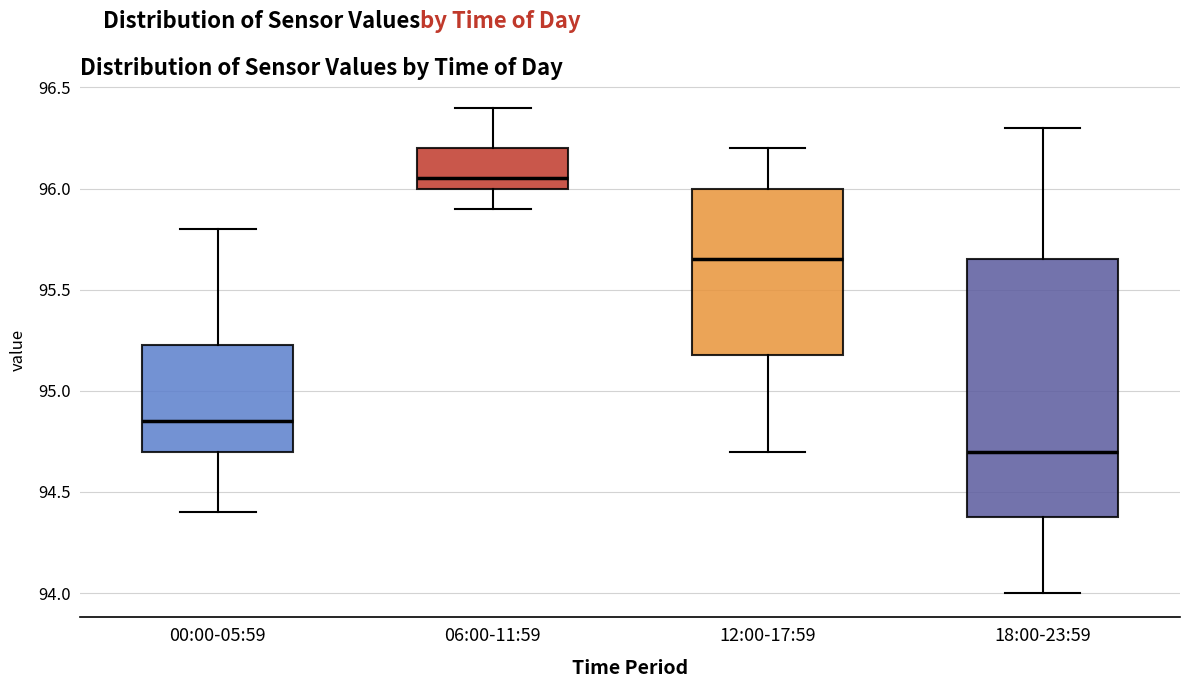

Reading left to right, read every box against the y-axis: the position of its median line, the range the box covers, and the ends of its whiskers. The values are not printed on the chart, so give them approximately, as read against the axis.

00:00-05:59: median 94.85, box 94.70 to 95.25, whiskers 94.40 to 95.80
06:00-11:59: median 96.05, box 96.00 to 96.20, whiskers 95.90 to 96.40
12:00-17:59: median 95.65, box 95.20 to 96.00, whiskers 94.70 to 96.20
18:00-23:59: median 94.70, box 94.40 to 95.65, whiskers 94.00 to 96.30